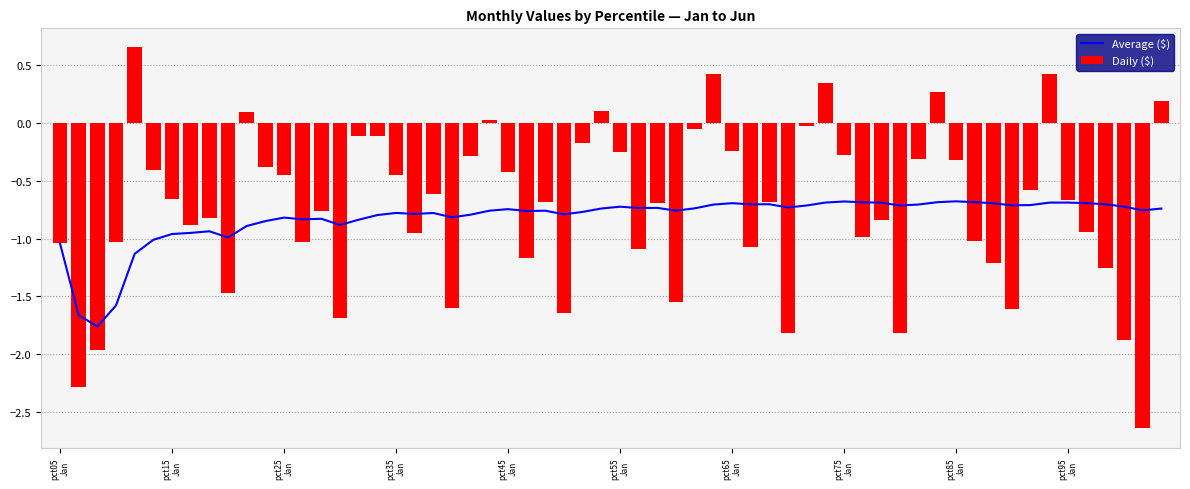

Reading right to left, extract all data points from this chart.

Jan: -0.7	-0.3	-0.3	-0.2	-0.3	-0.4	-0.4	-0.5	-0.7	-1.0
Feb: -0.9	-1.0	-1.0	-1.1	-1.1	-1.2	-1.0	-1.0	-0.9	-2.3
Mar: -1.3	-1.2	-0.8	-0.7	-0.7	-0.7	-0.6	-0.8	-0.8	-2.0
Apr: -1.9	-1.6	-1.8	-1.8	-1.6	-1.6	-1.6	-1.7	-1.5	-1.0
May: -2.6	-0.6	-0.3	-0.0	-0.1	-0.2	-0.3	-0.1	0.1	0.7
Jun: 0.2	0.4	0.3	0.3	0.4	0.1	0.0	-0.1	-0.4	-0.4